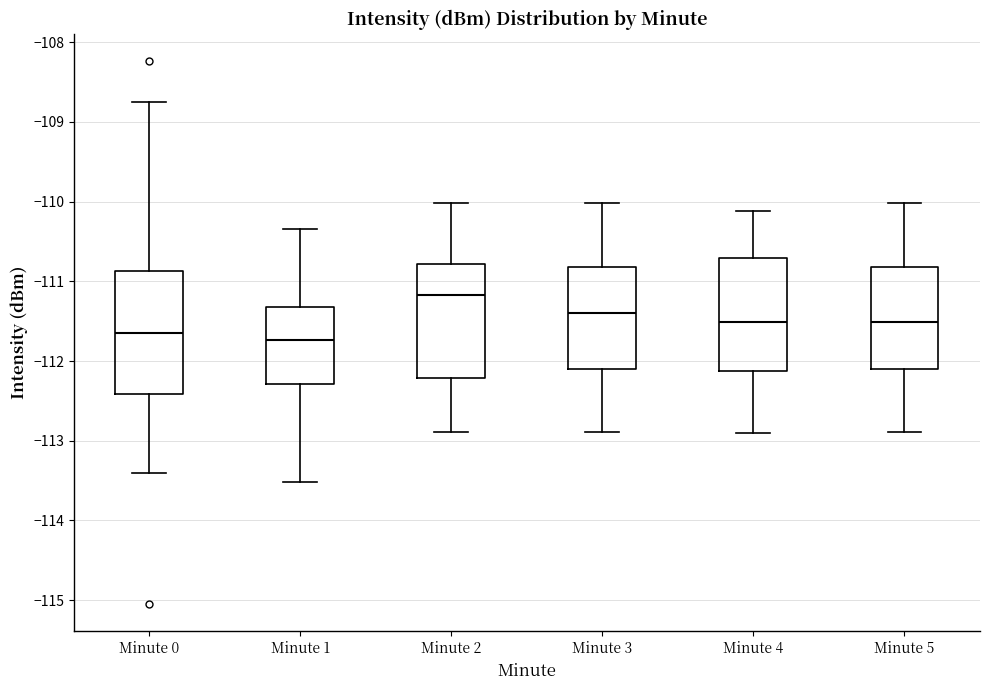

Reading left to right, read every box against the y-axis: the position of its median line, the range the box covers, and the ends of its whiskers. The values are not printed on the chart, so give them approximately, as read against the axis.

Minute 0: median -111.6, box -112.4 to -110.9, whiskers -113.4 to -108.8
Minute 1: median -111.7, box -112.3 to -111.3, whiskers -113.5 to -110.3
Minute 2: median -111.2, box -112.2 to -110.8, whiskers -112.9 to -110.0
Minute 3: median -111.4, box -112.1 to -110.8, whiskers -112.9 to -110.0
Minute 4: median -111.5, box -112.1 to -110.7, whiskers -112.9 to -110.1
Minute 5: median -111.5, box -112.1 to -110.8, whiskers -112.9 to -110.0